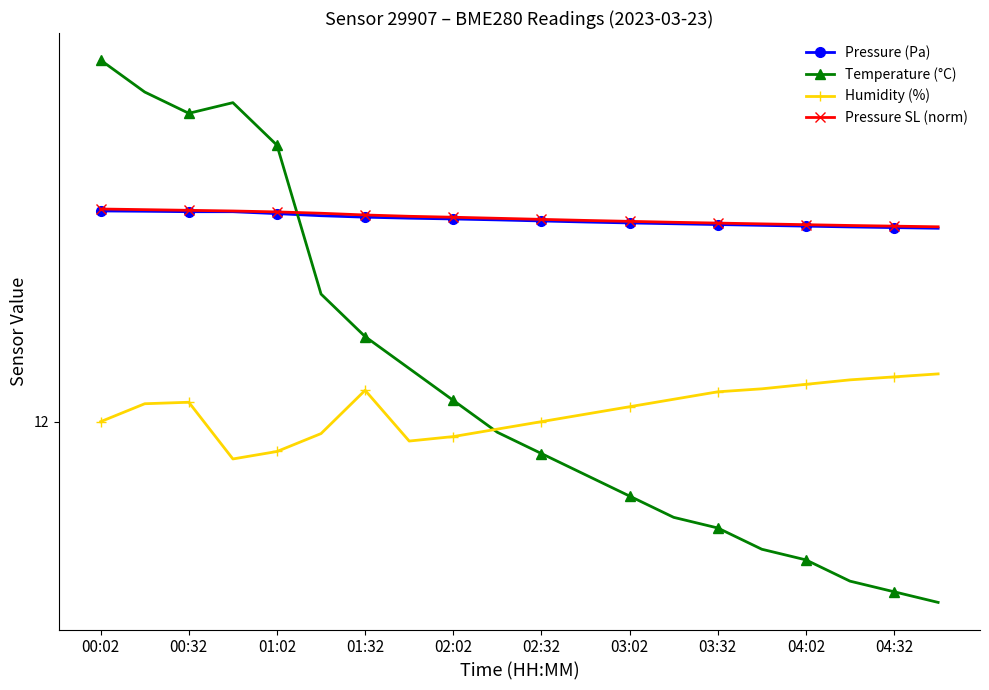

What is the lowest value of the Pressure SL (norm) series?

12.2